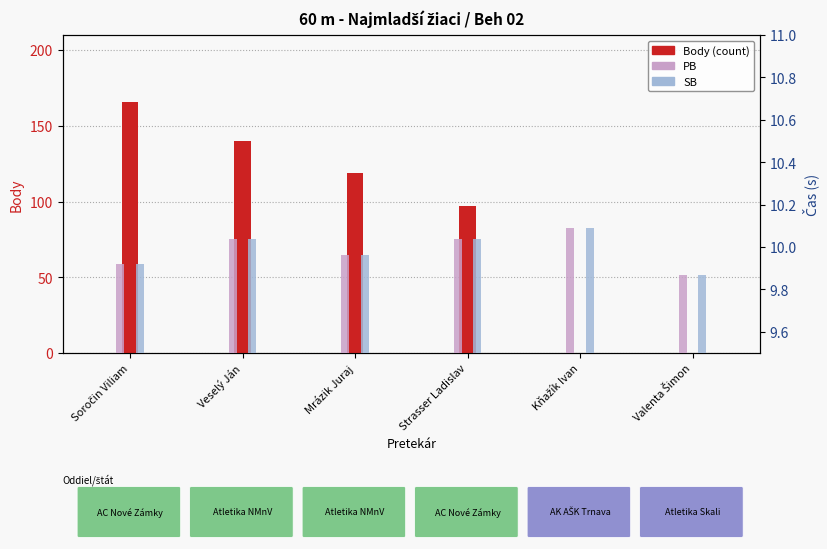

What is the sum of all SB values?

59.9